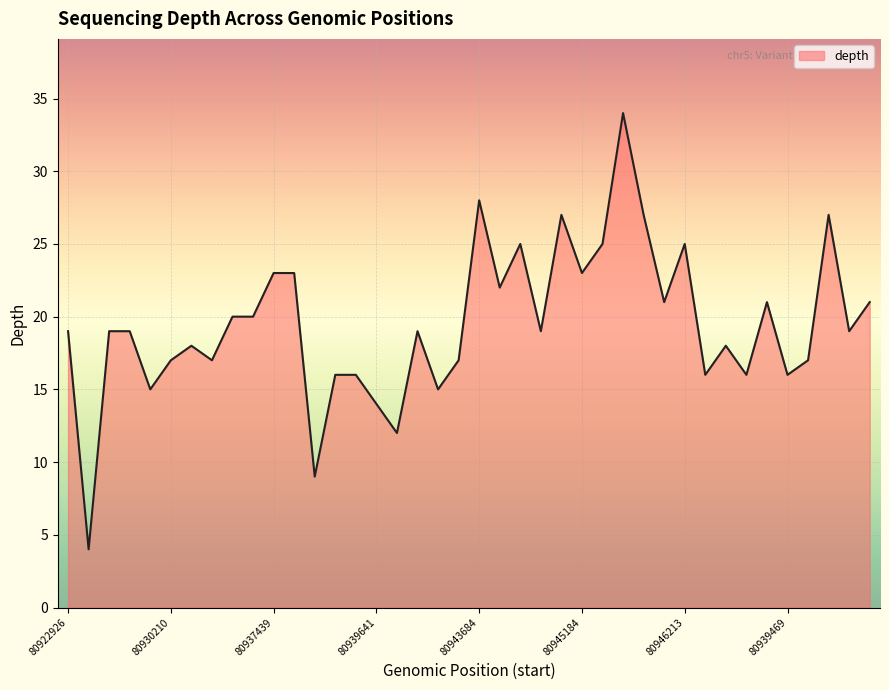

What is the difference between the maximum and minimum values?

30